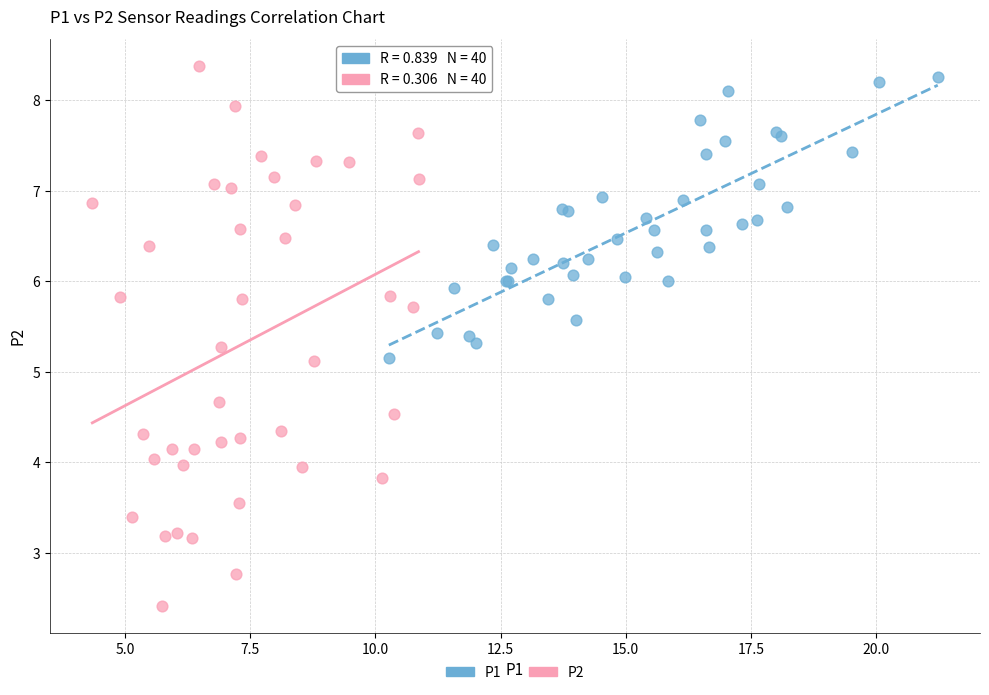

Which series reaches the maximum Y coordinate?

P2